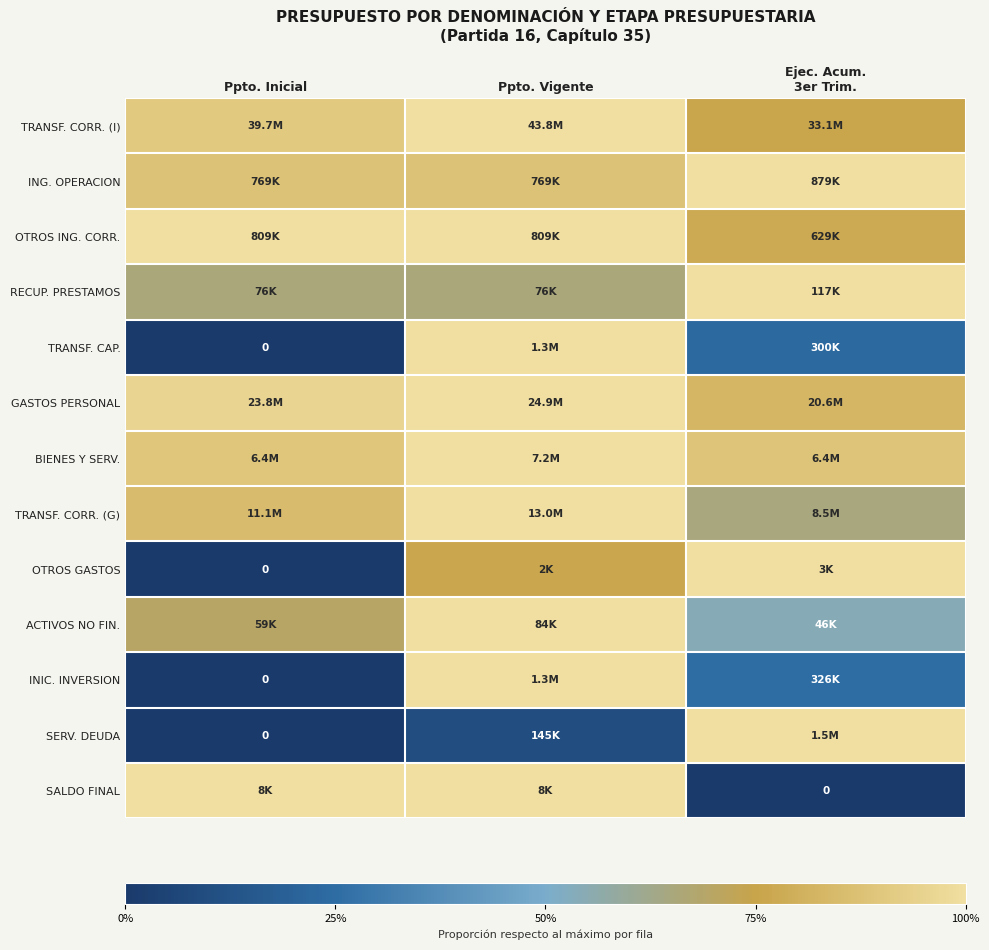

What is the spread (max minus min) of values at Ppto. Vigente?

0.9